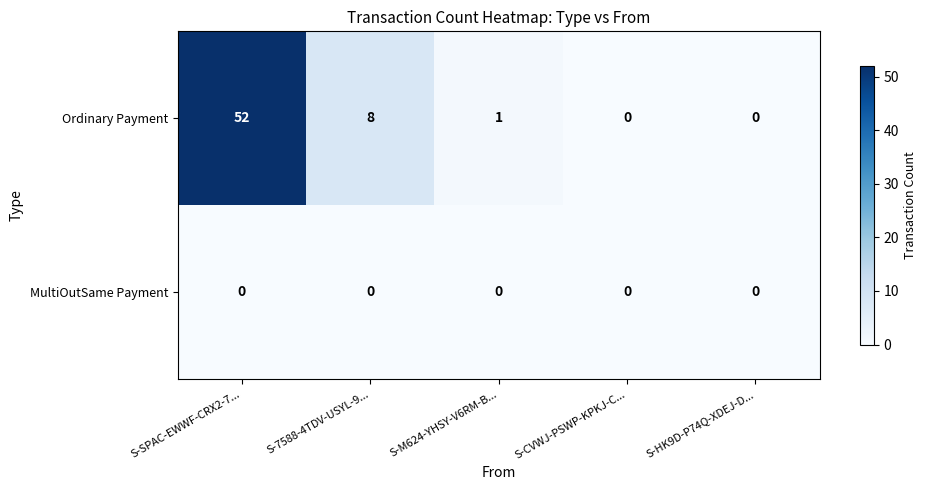

What is the maximum value shown in the chart?

52